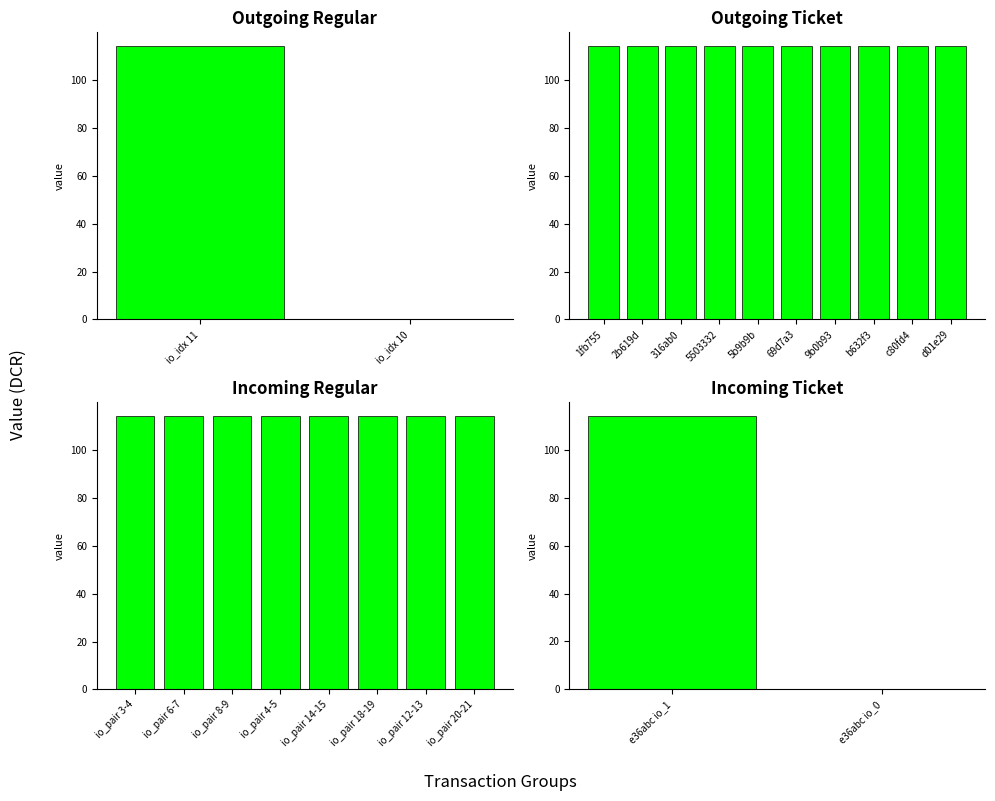

True or false: Regular has a value of 0.2 at 7.

False